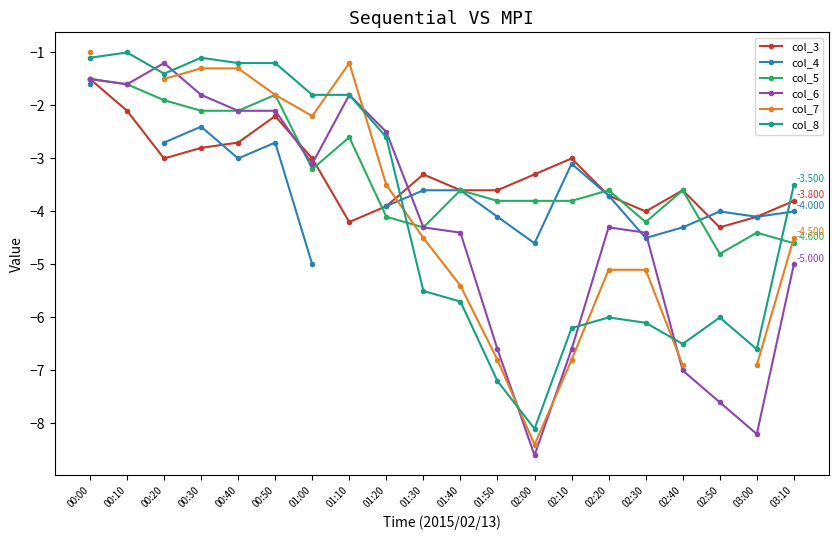

Between 00:50 and 02:30, which is larger?

00:50